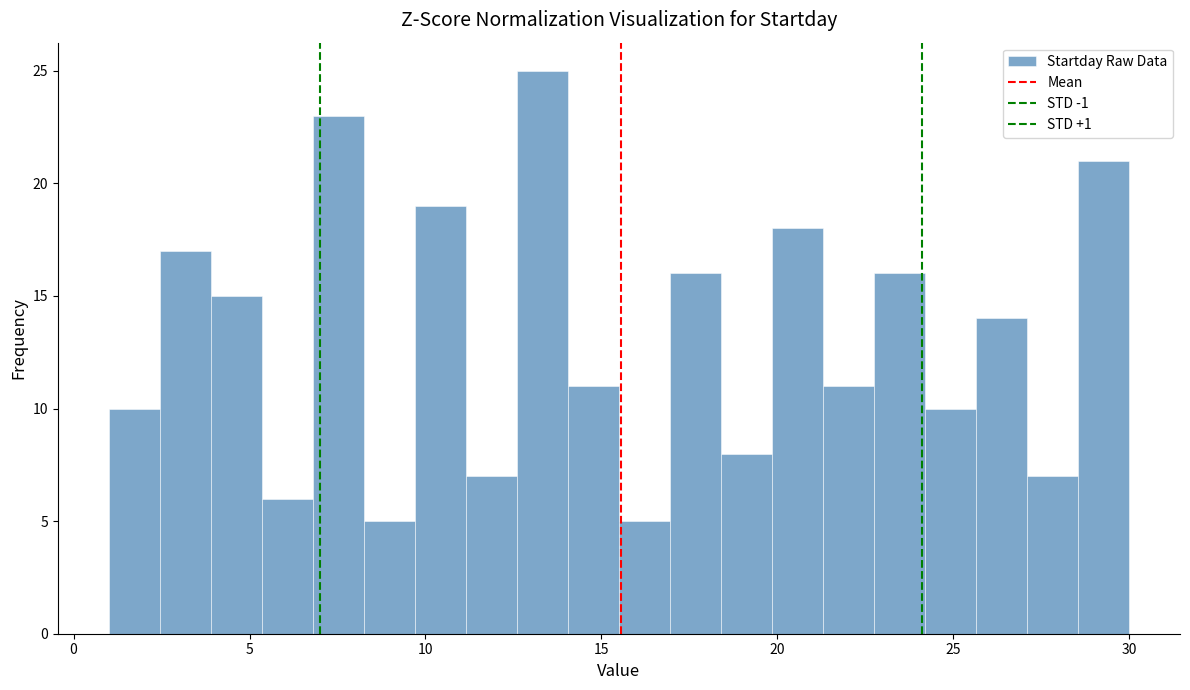

Around what value on the x-axis is the tallest bar? Give the approximate position of its centre, as read against the axis.

13.5